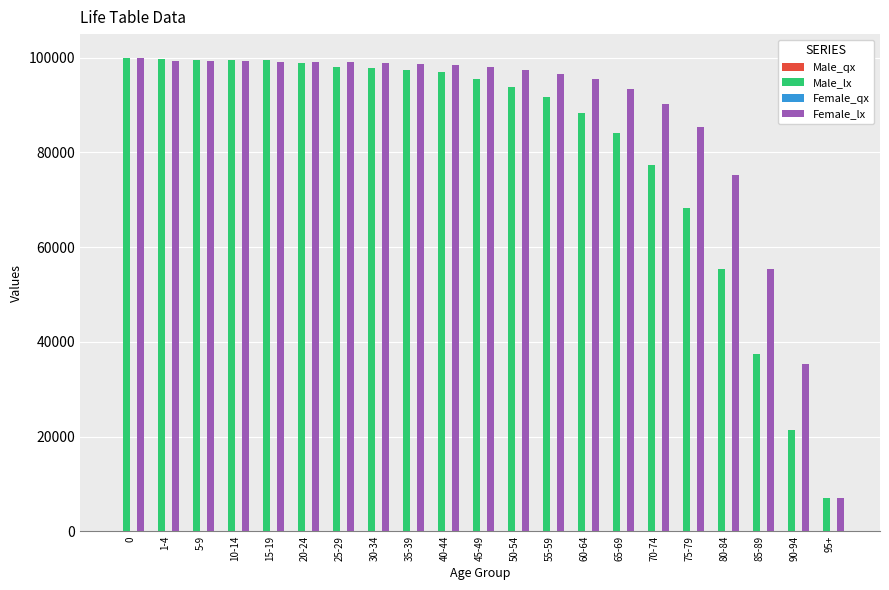

Count the number of categories in the chart.

21